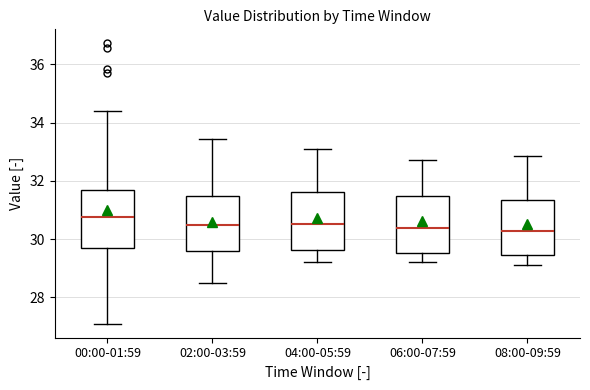

Which box's median line is the highest?

00:00-01:59